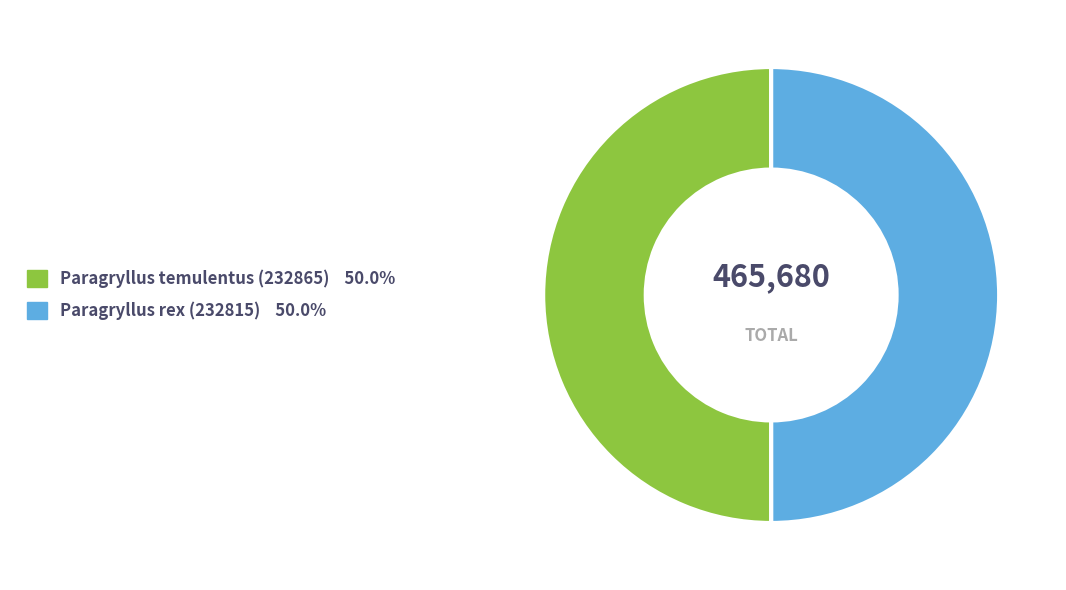

Is the sum of Paragryllus temulentus (232865) and Paragryllus rex (232815) greater than half?

Yes